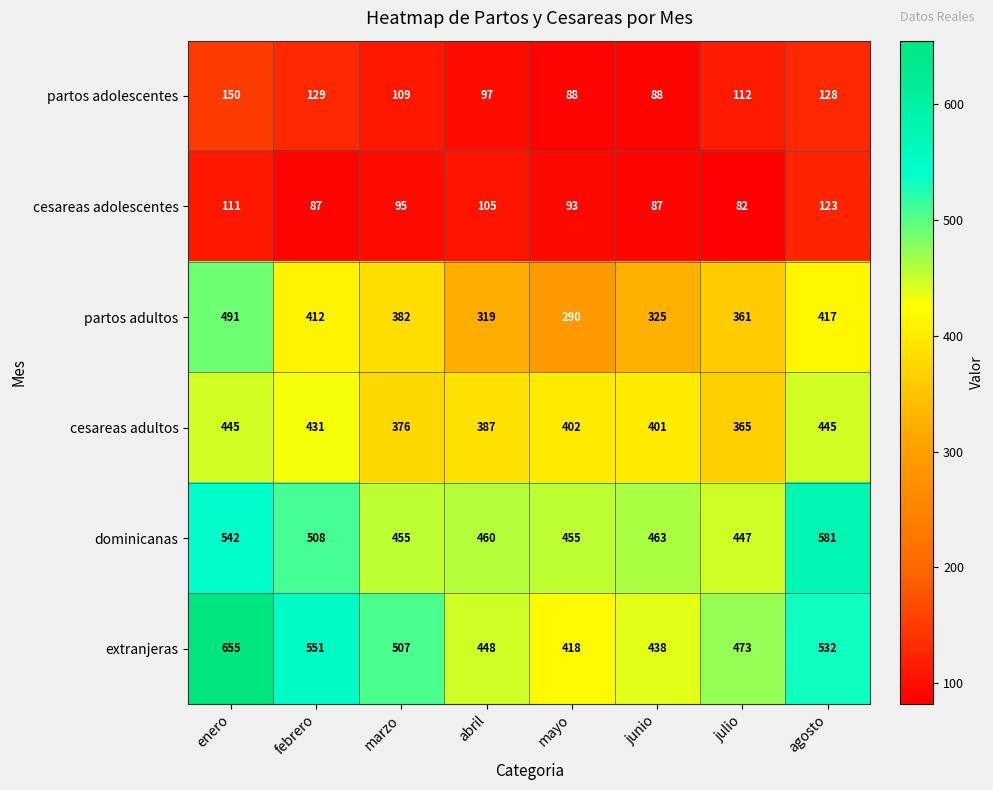

What is the total value across all series at junio?

1802